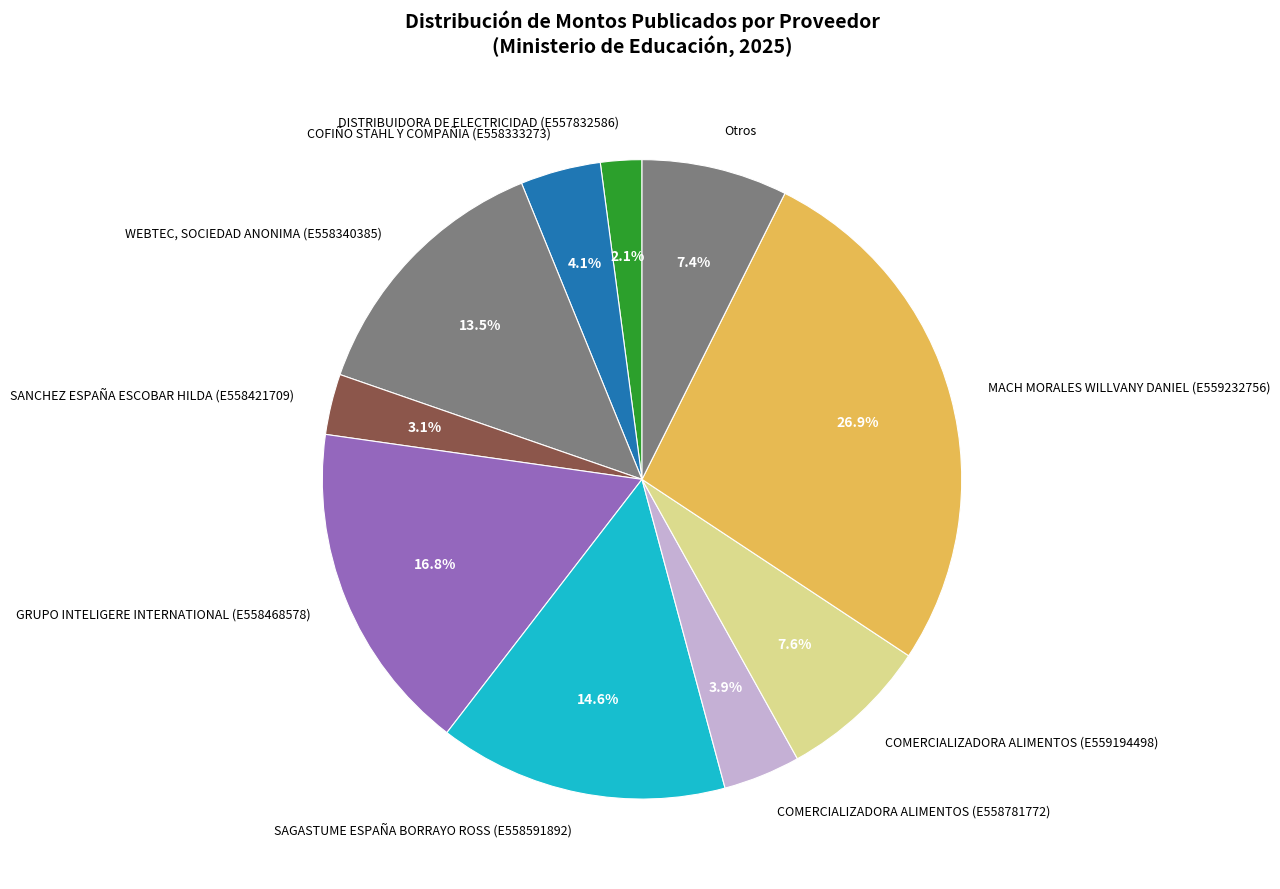

What percentage is the GRUPO INTELIGERE INTERNATIONAL (E558468578) slice, to the nearest percent?

17%